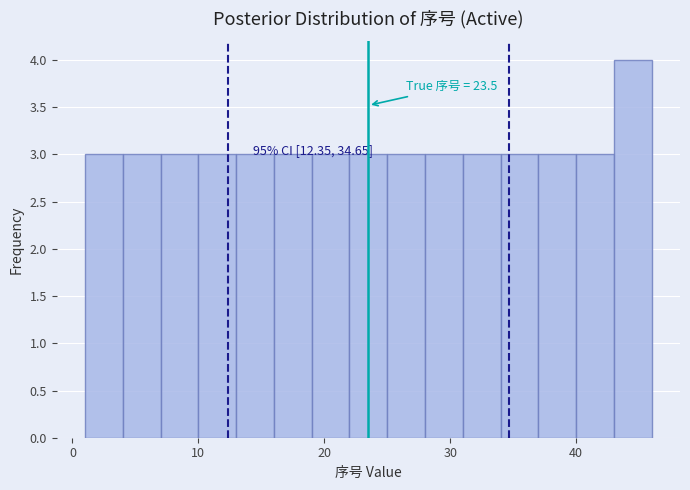

Read against the x-axis, roughly where is the centre of the tallest bar?

45